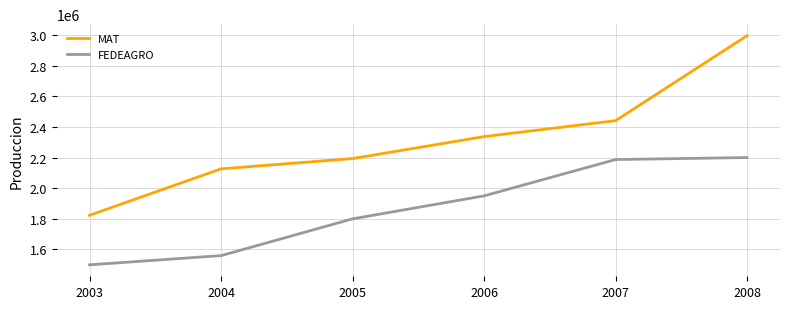

How many values in the MAT series are below 2336834?

3